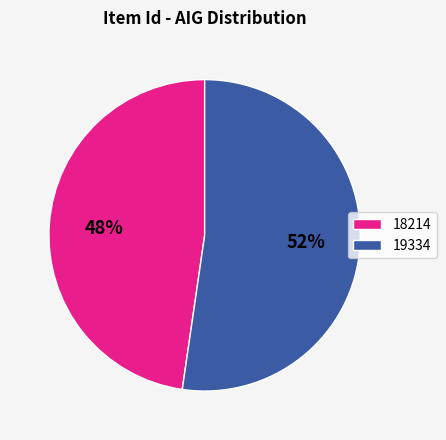

To the nearest percent, what portion does 19334 represent?

52%